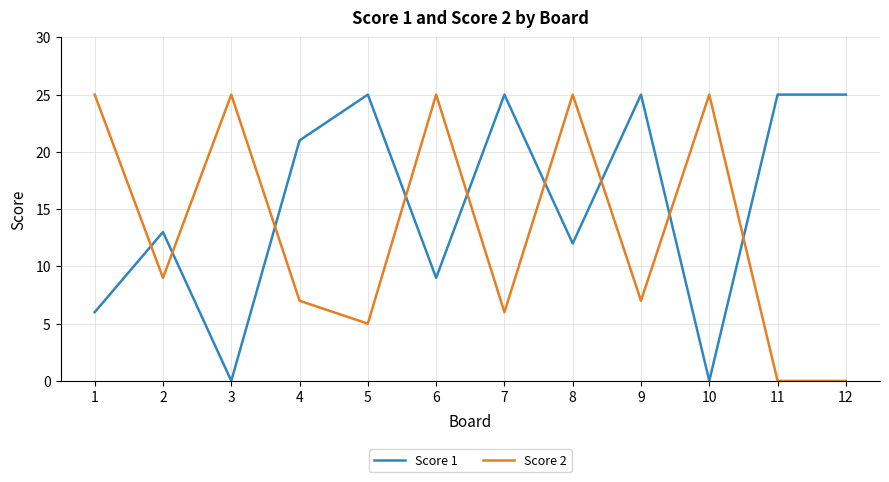

True or false: Score 1 and Score 2 intersect in this chart.

True